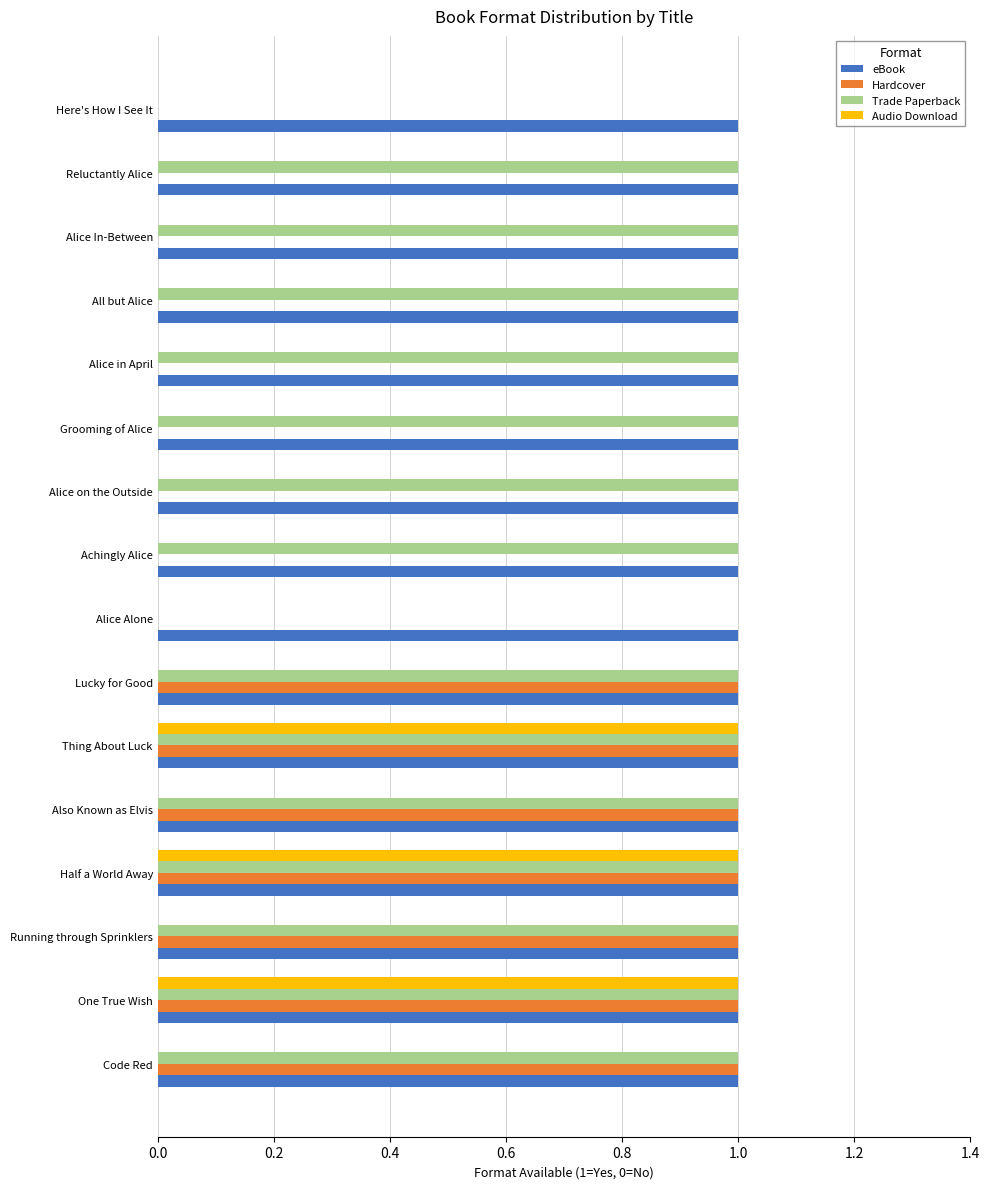

Which series has the largest total across all categories?

eBook